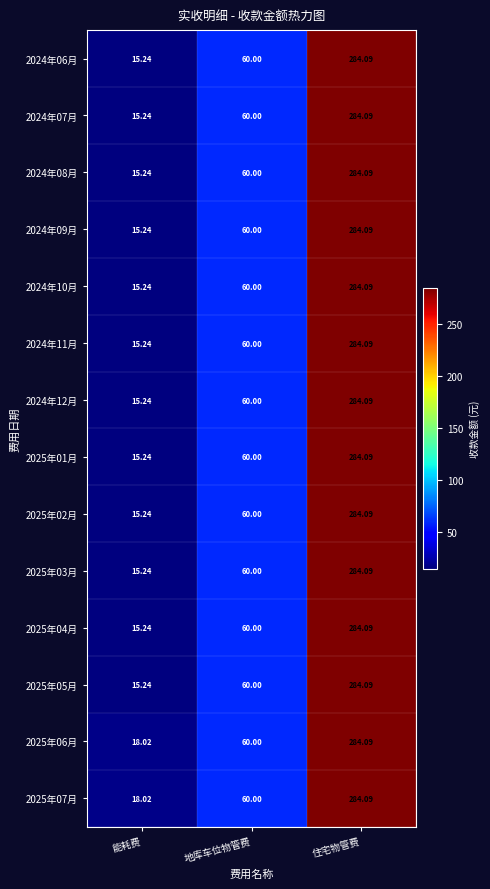

At which category is the sum across all series the highest?

住宅物管费